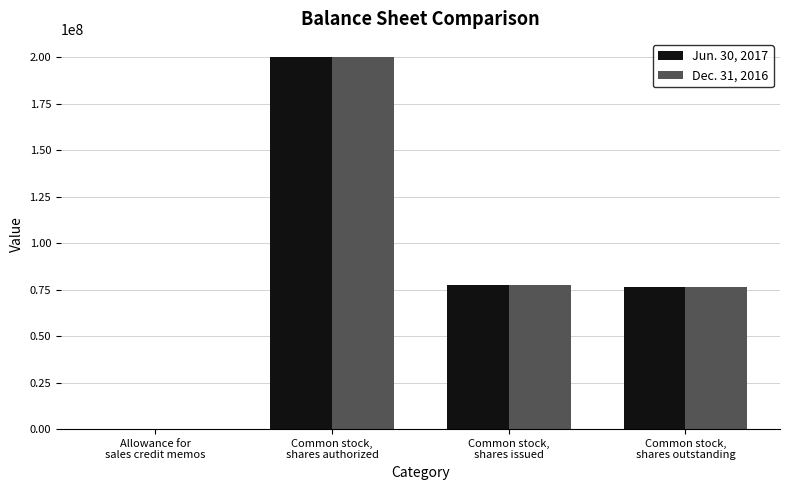

What is the average value of the Dec. 31, 2016 series?

88549782